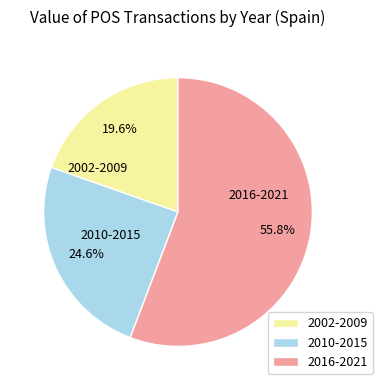

To the nearest percent, what is the difference between the largest and smallest slice percentages?

36%